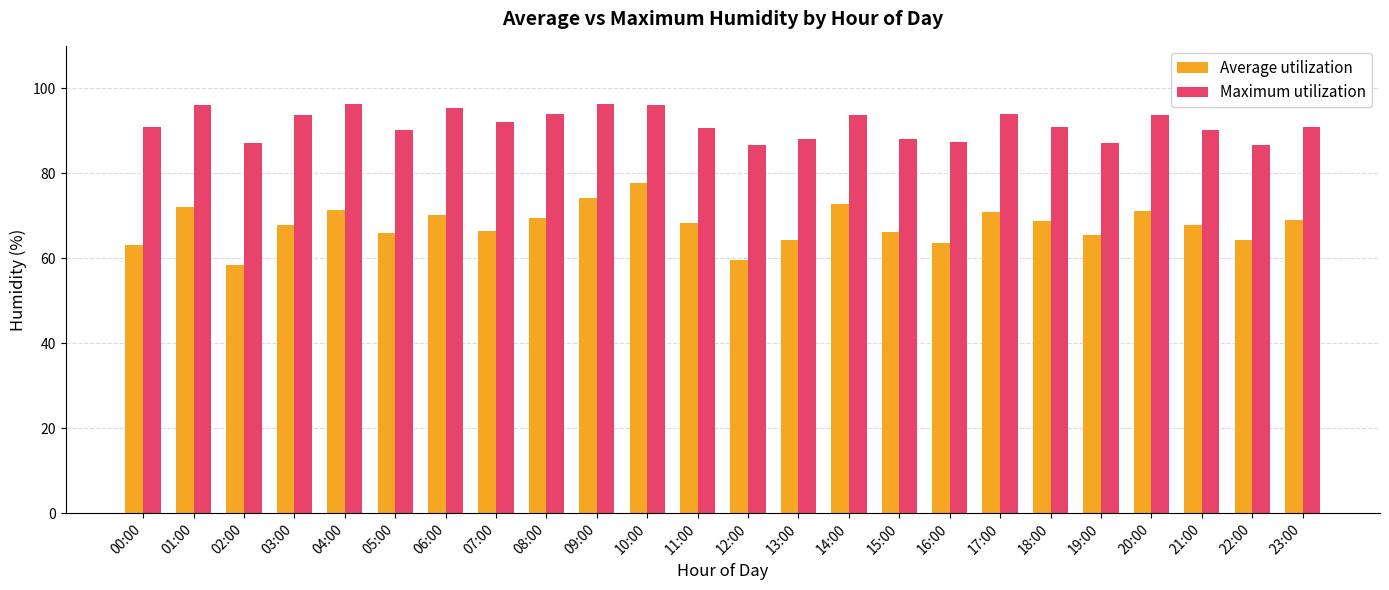

At 13:00, list the series in order from smallest to largest.

Average utilization, Maximum utilization